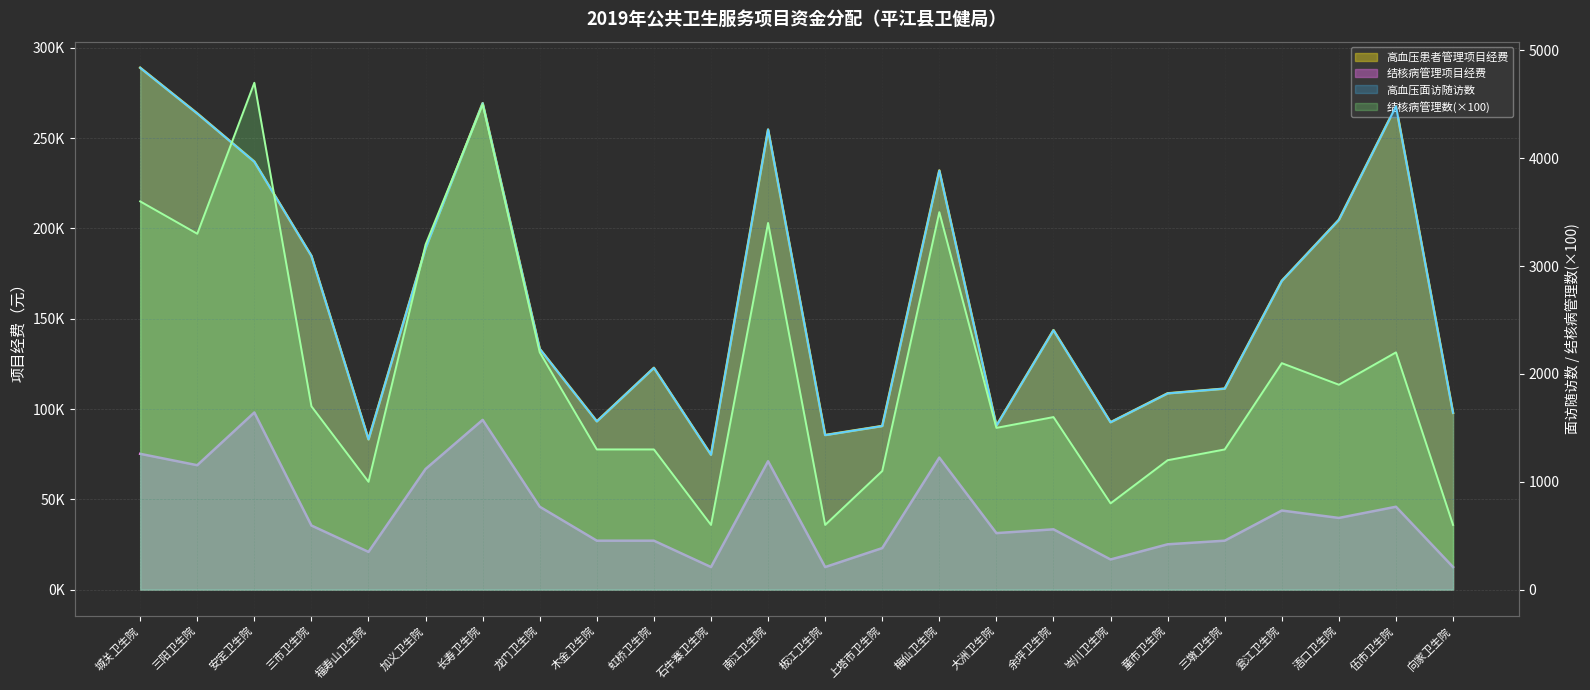

Reading left to right, transcribe all the data shown in this chart.

高血压患者管理项目经费: 289000	263700	237000	184800	83200	189100	269400	133300	93200	122800	74700	254710	85600	90600	232100	90800	143700	92690	108700	111300	171000	204800	267700	97900
结核病管理项目经费: 75200	68900	98100	35500	20900	66800	94000	45900	27100	27100	12500	71100	12500	23000	73100	31300	33400	16700	25100	27100	43800	39700	45900	12500
高血压面访随访数: 4839	4415	3968	3095	1394	3167	4511	2232	1560	2057	1251	4268	1433	1517	3886	1520	2406	1552	1820	1864	2863	3429	4482	1640
结核病管理数: 3600	3300	4700	1700	1000	3200	4500	2200	1300	1300	600	3400	600	1100	3500	1500	1600	800	1200	1300	2100	1900	2200	600